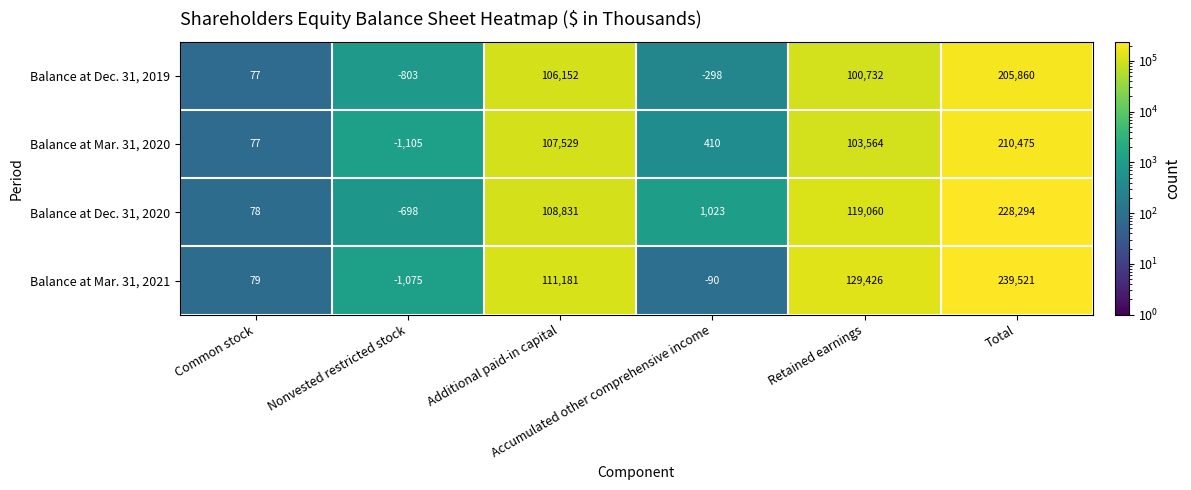

Which series has the largest total across all categories?

Balance at Mar. 31, 2021